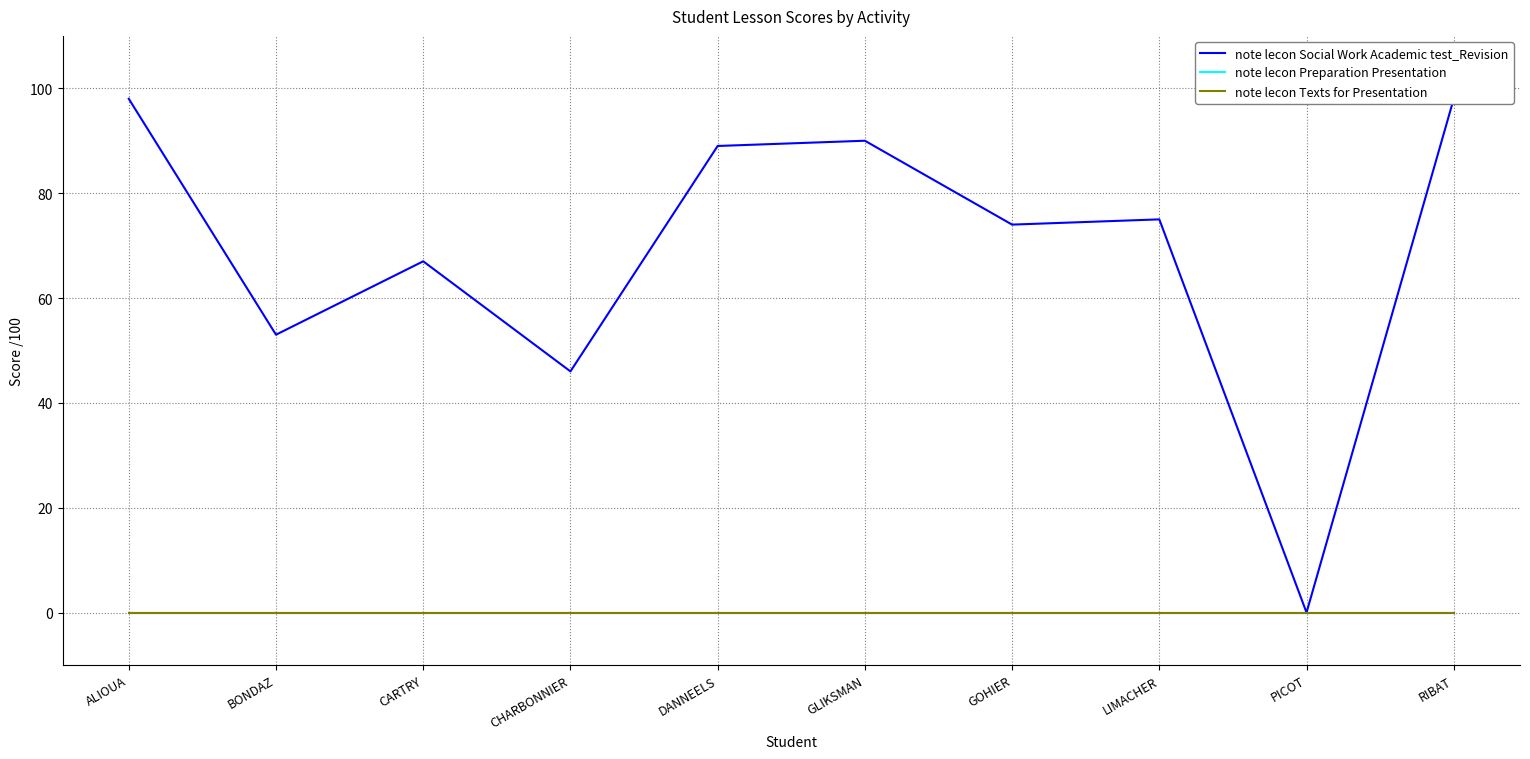

Which series has the largest total across all categories?

note lecon Social Work Academic test_Revision